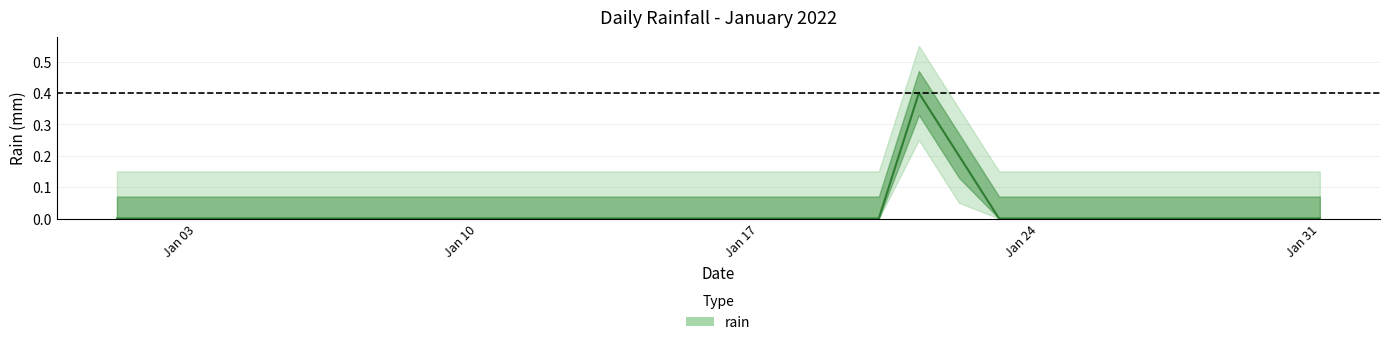

Reading right to left, transcribe all the data shown in this chart.

0.0	0.0	0.0	0.0	0.0	0.0	0.0	0.0	0.0	0.2	0.4	0.0	0.0	0.0	0.0	0.0	0.0	0.0	0.0	0.0	0.0	0.0	0.0	0.0	0.0	0.0	0.0	0.0	0.0	0.0	0.0